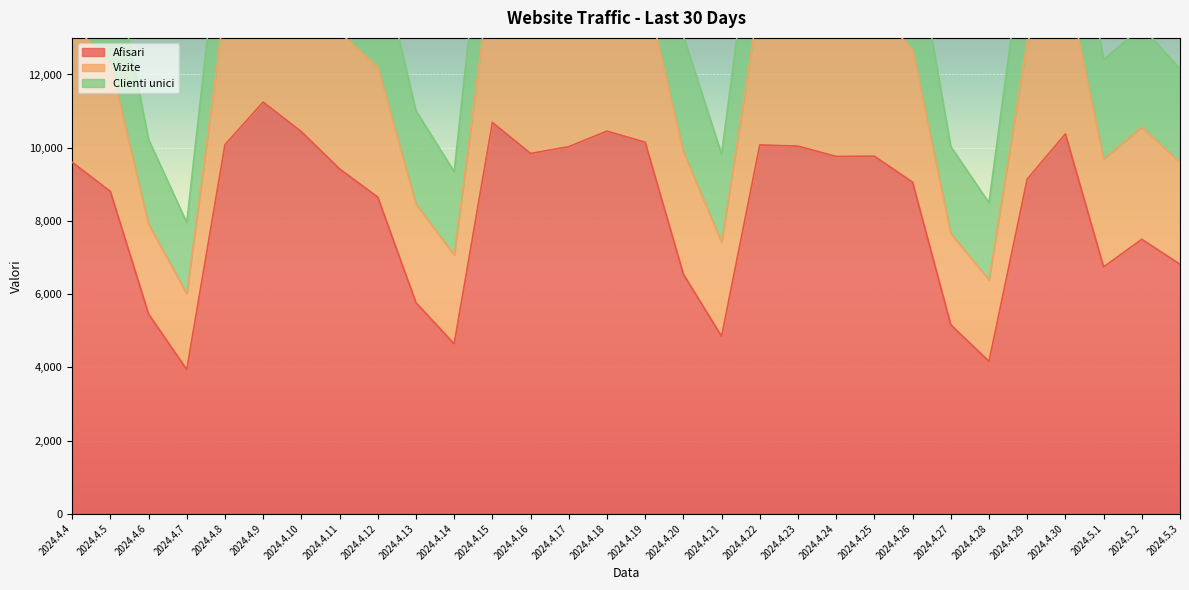

True or false: Afisari and Vizite intersect in this chart.

False